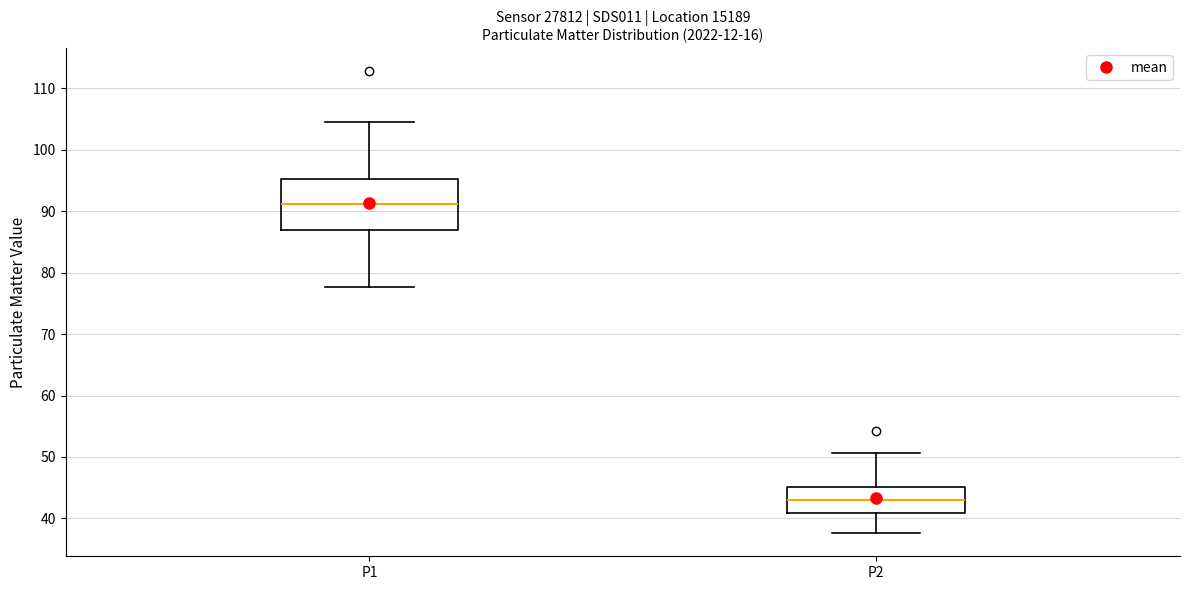

Which box is the tallest, from its lower edge to its upper edge?

P1